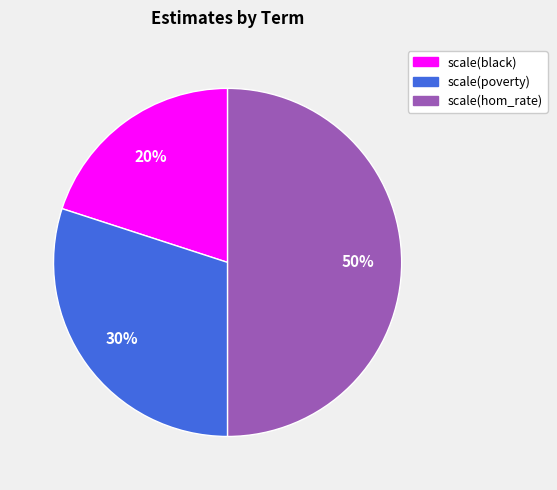

What percentage is the scale(poverty) slice, to the nearest percent?

30%